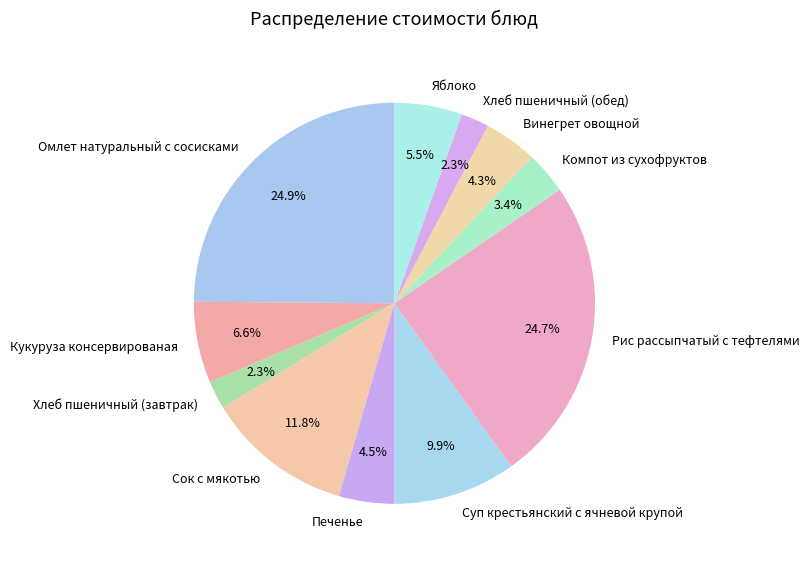

True or false: Компот из сухофруктов accounts for 3% of the total.

True